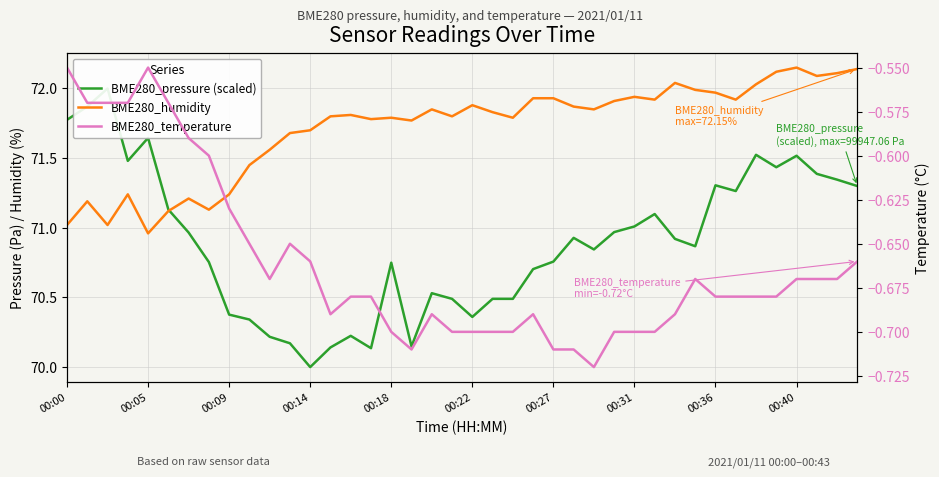

How many interior local valleys does the BME280_humidity series have?

11